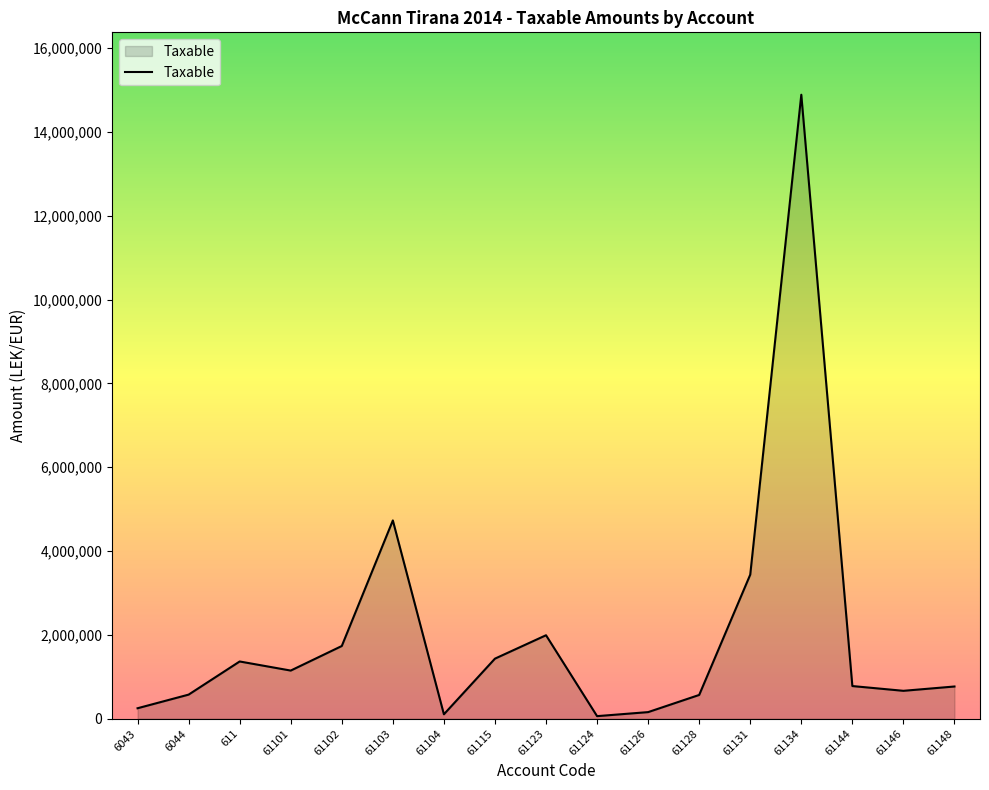

Is it true that the value at 61148 is 769080.9?

True